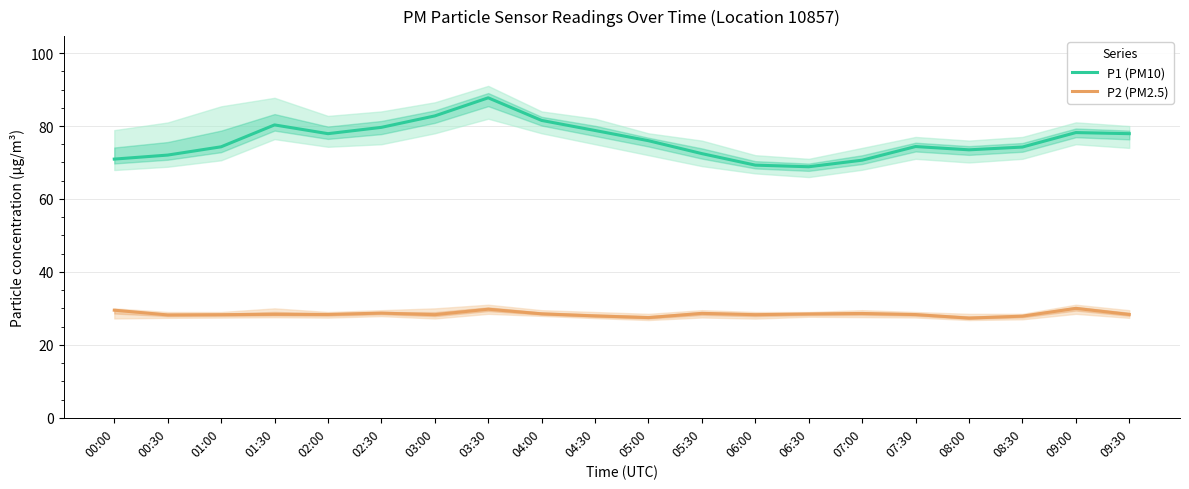

What is the sum of the P1 (PM10) values at 00:30 and 02:30?

151.7